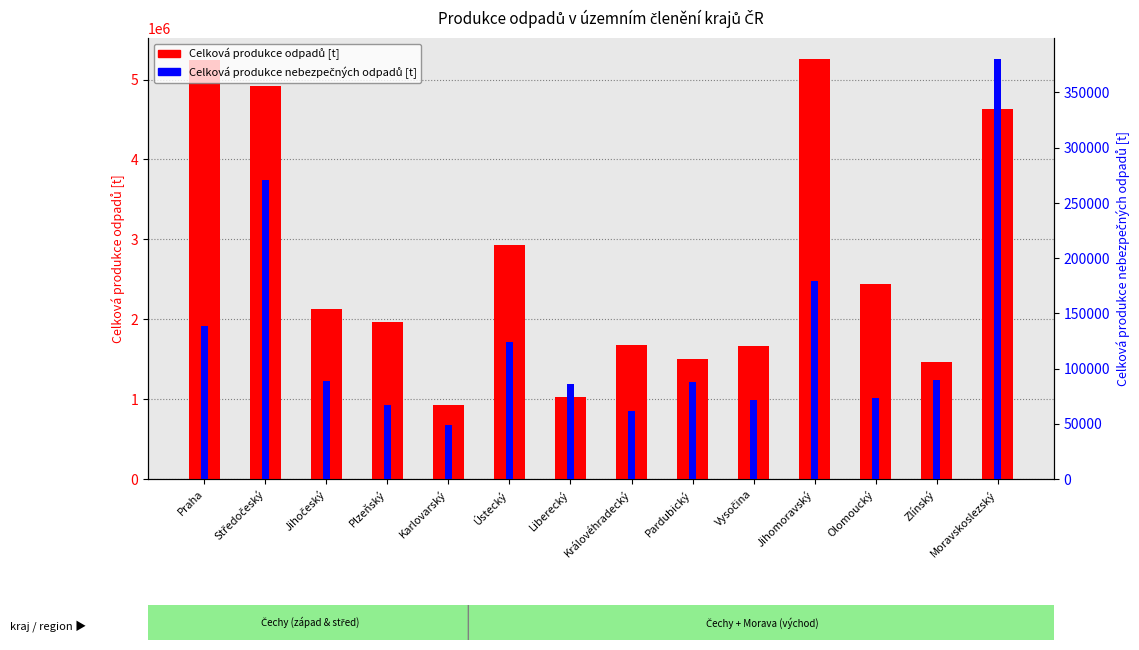

Which category has the highest value in the Celková produkce odpadů [t] series?

Jihomoravský